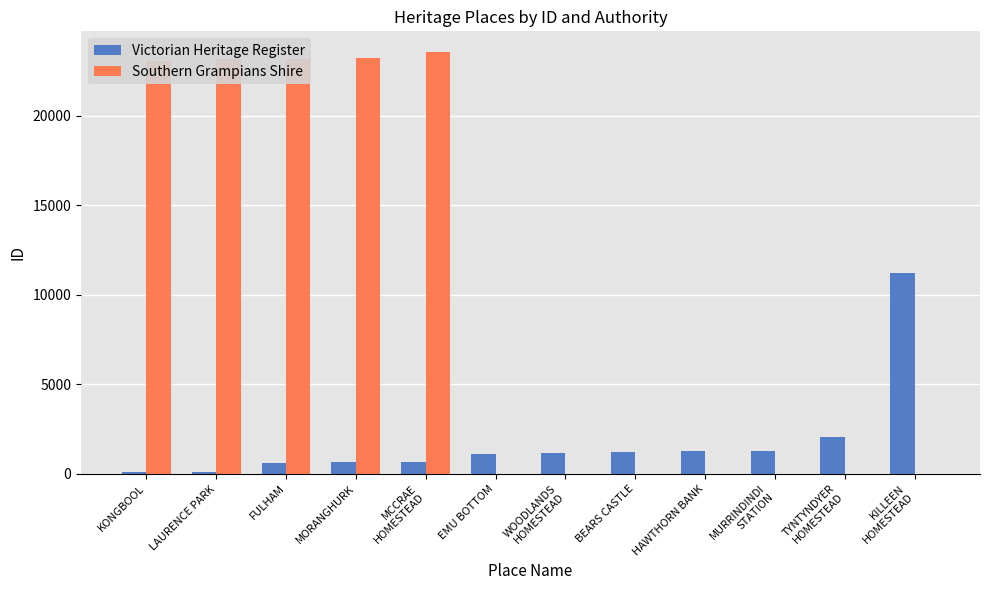

What is the sum of all Victorian Heritage Register values?

21509